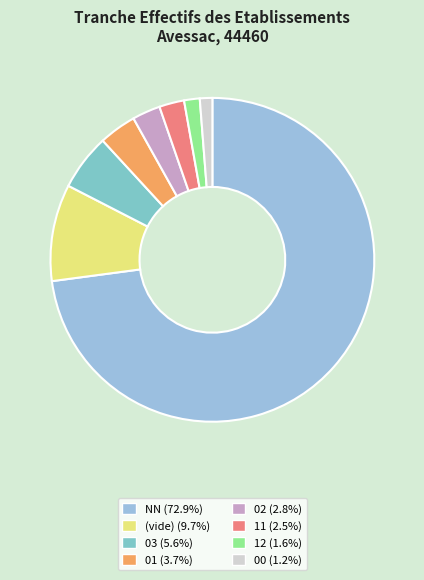

Count the number of slices in the pie.

8